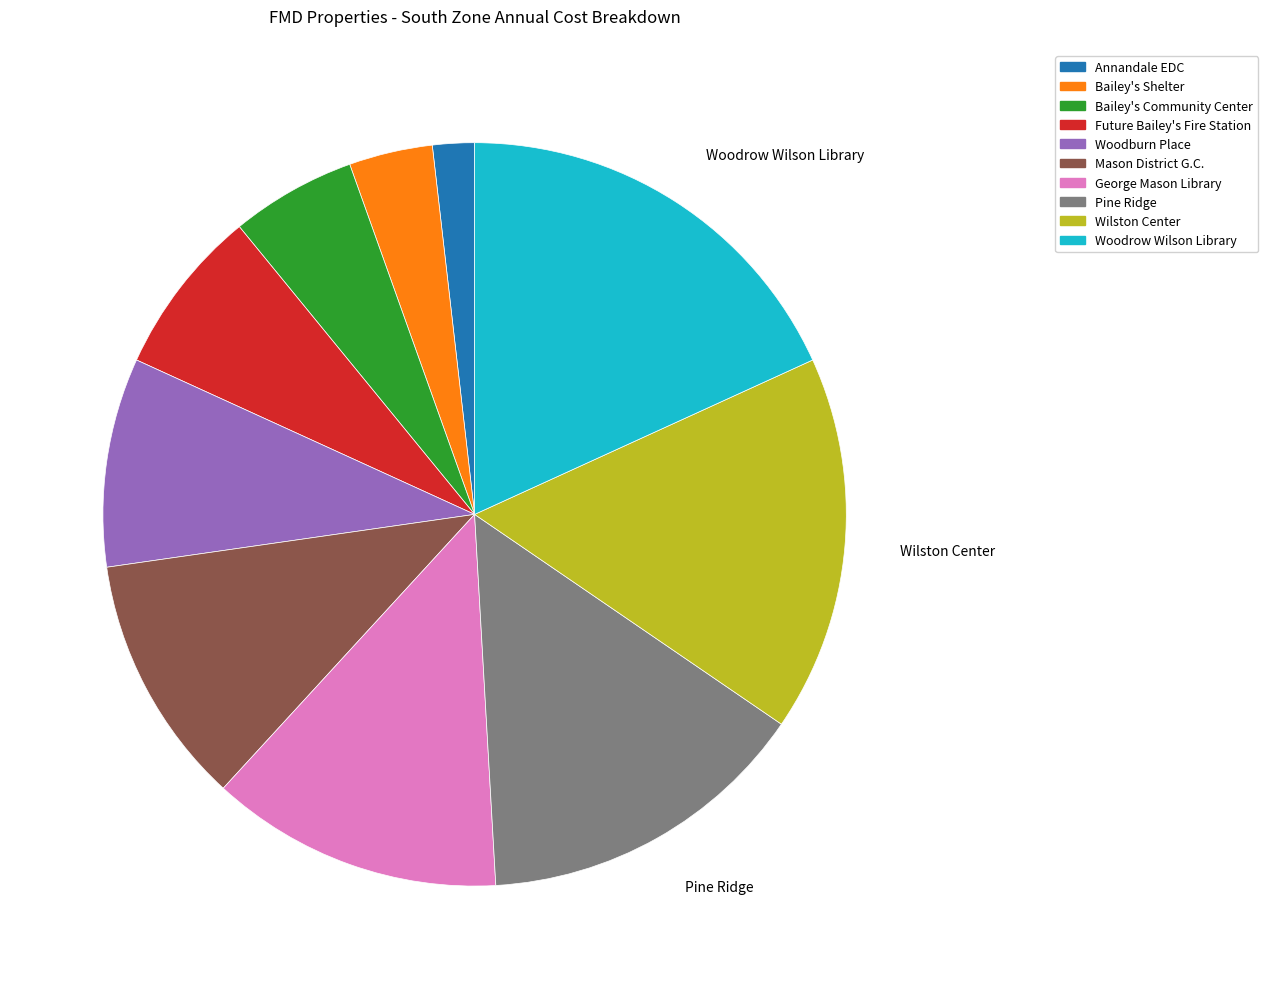

Which slice is the smallest?

Annandale EDC